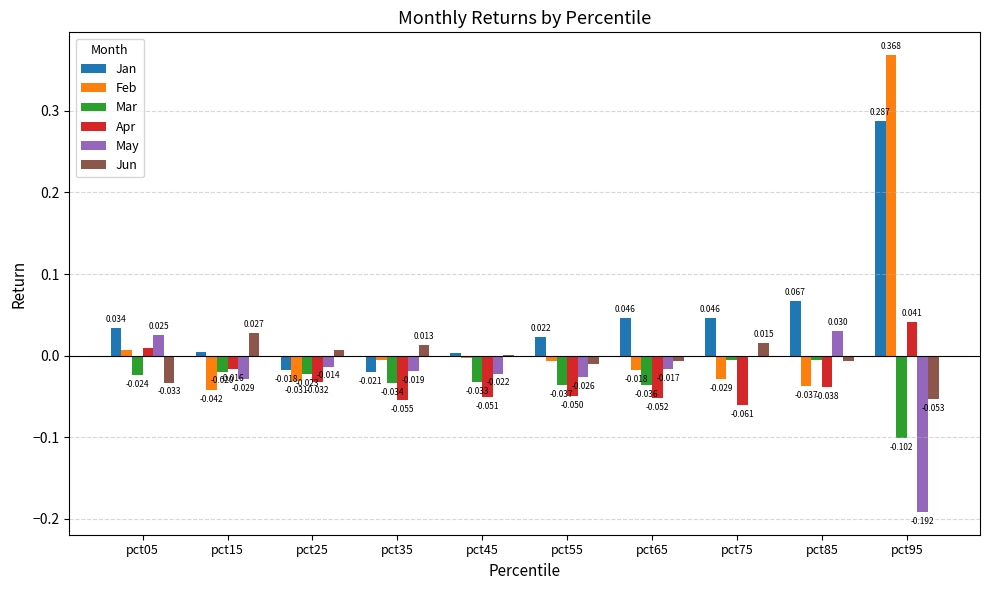

Is the value of Jun at pct25 greater than the value of Apr at pct85?

Yes